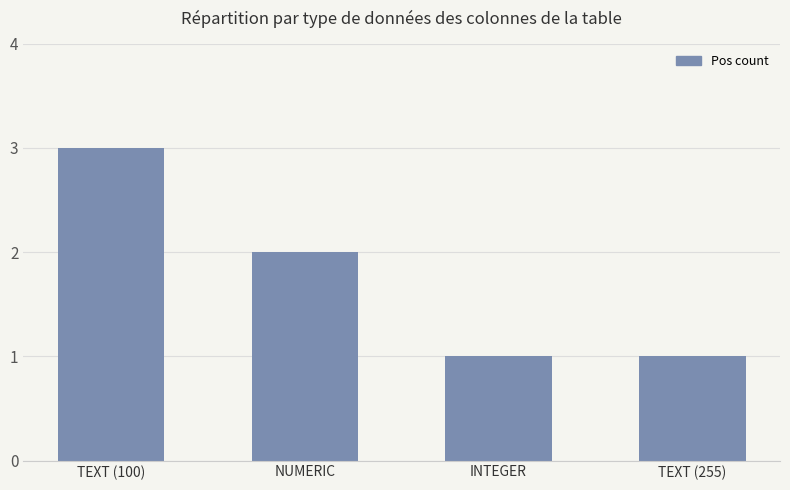

Are the bars horizontal?

No